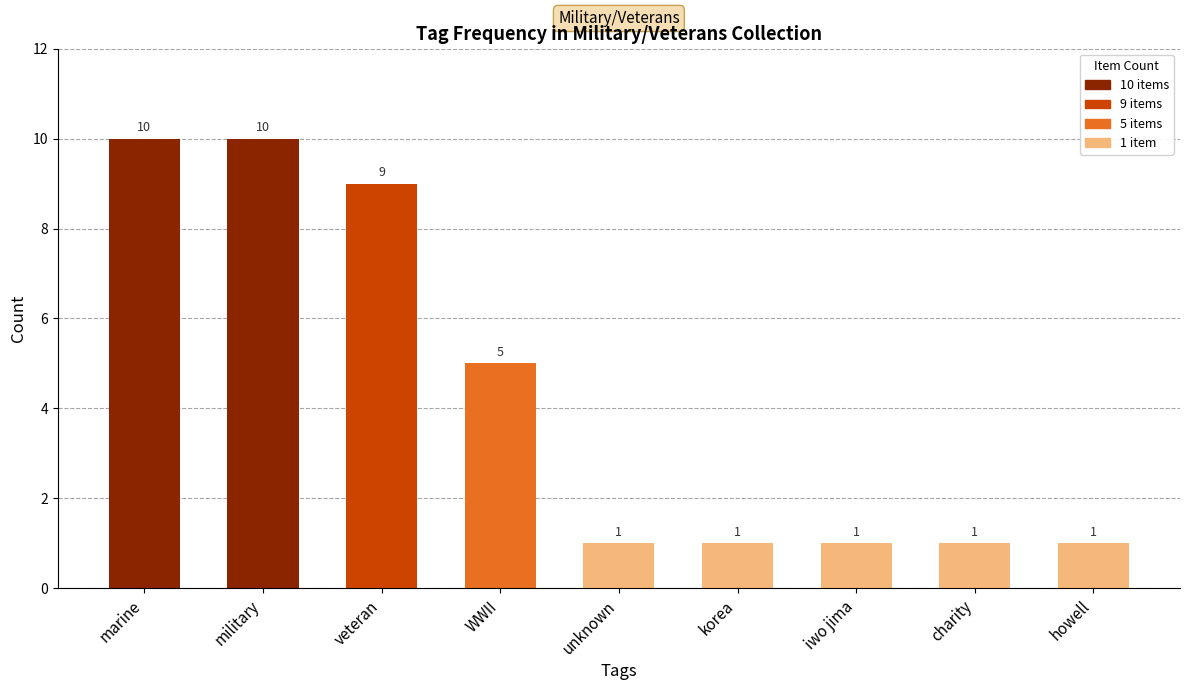

Count the number of categories in the chart.

9